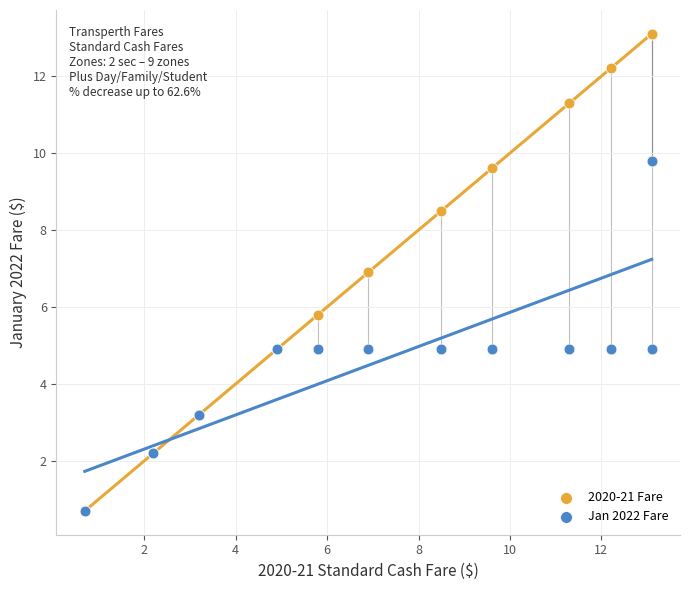

Across all series, what Y value is closest to 6?

5.8